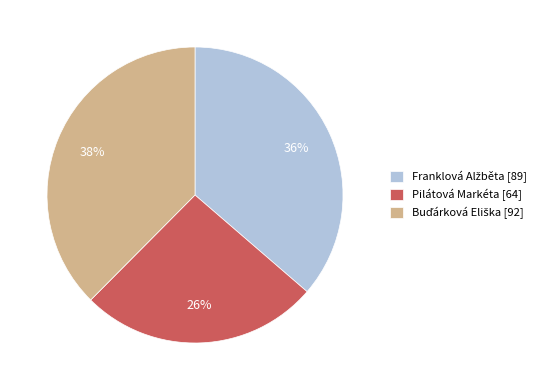

To the nearest percent, what is the average slice percentage?

33%